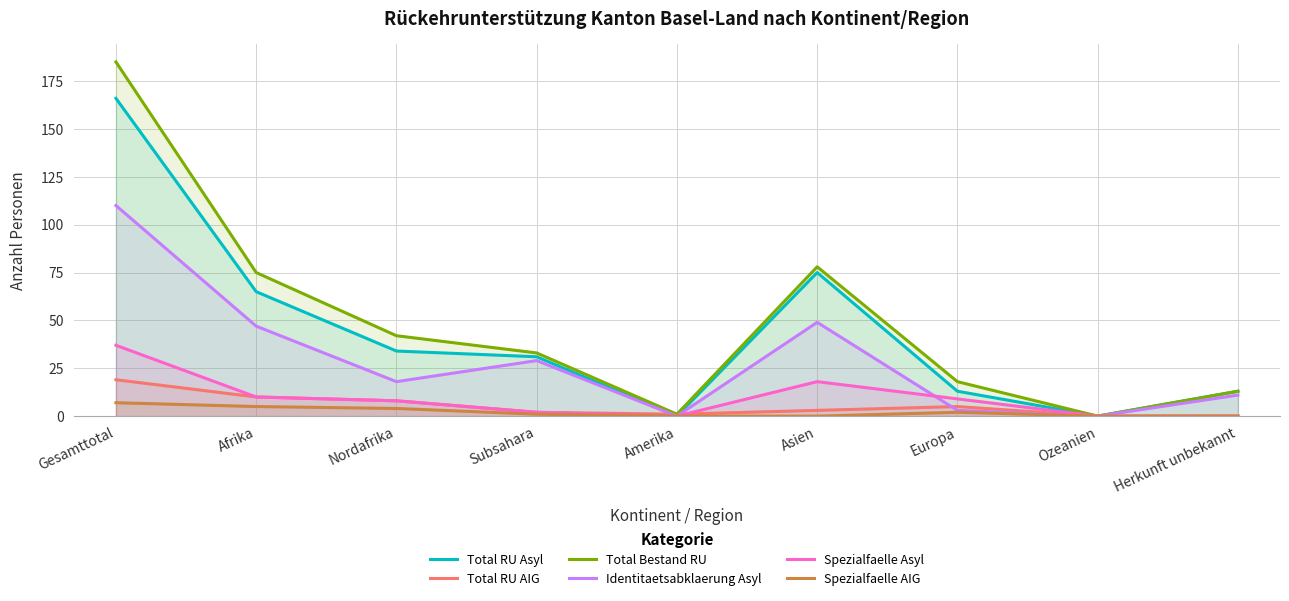

Which category has the highest value in the Total Bestand RU series?

Gesamttotal